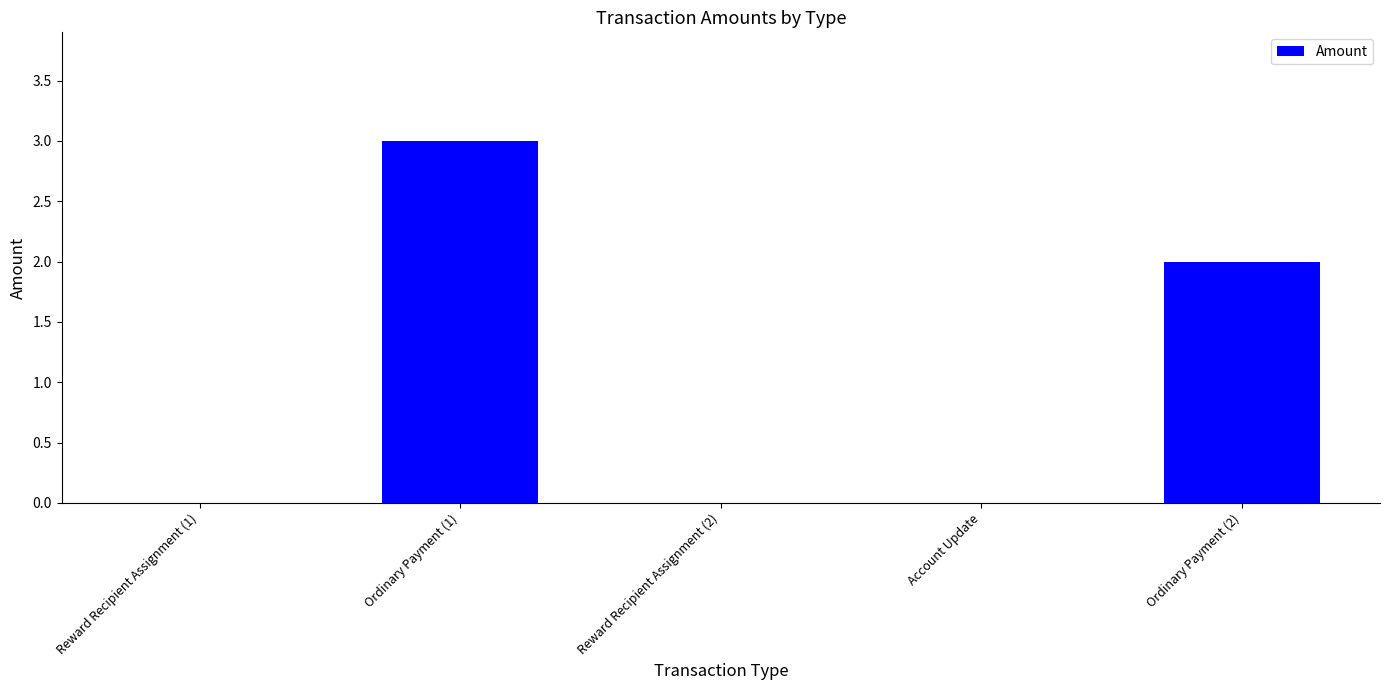

What is the greatest value displayed?

3